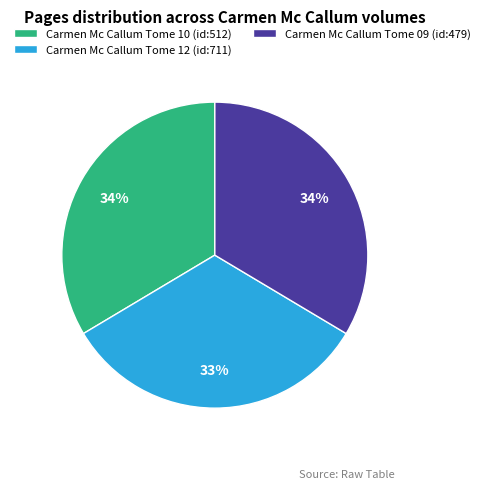

To the nearest percent, what is the difference between the Carmen Mc Callum Tome 12 (id:711) and Carmen Mc Callum Tome 09 (id:479) slice percentages?

1%